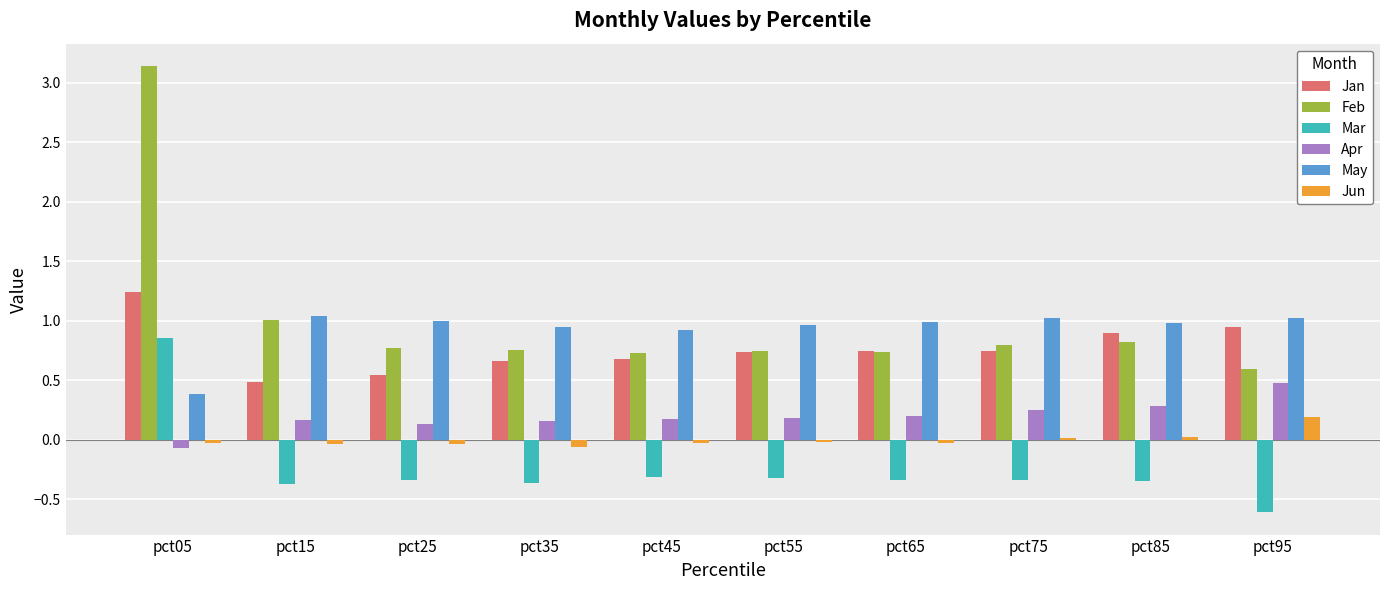

Where does the Mar series first go above 0?

pct05